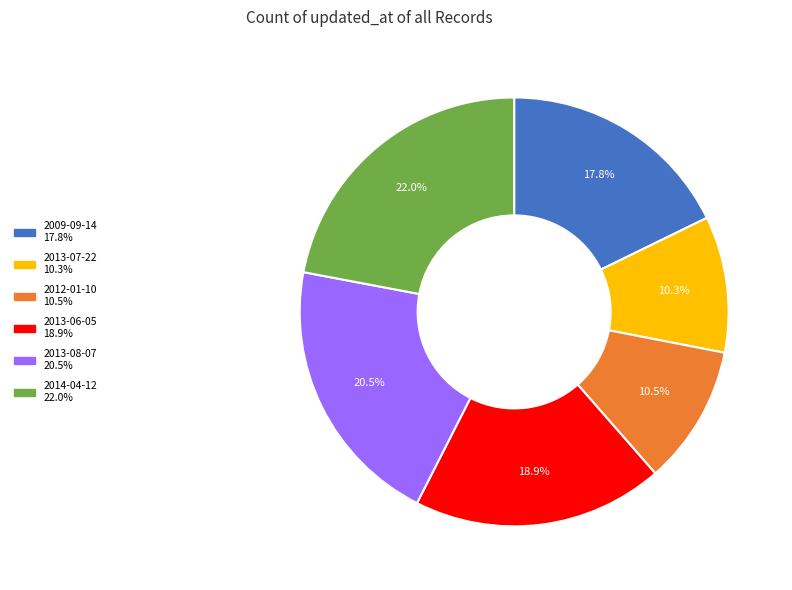

Is there any slice that represents more than half of the pie?

No